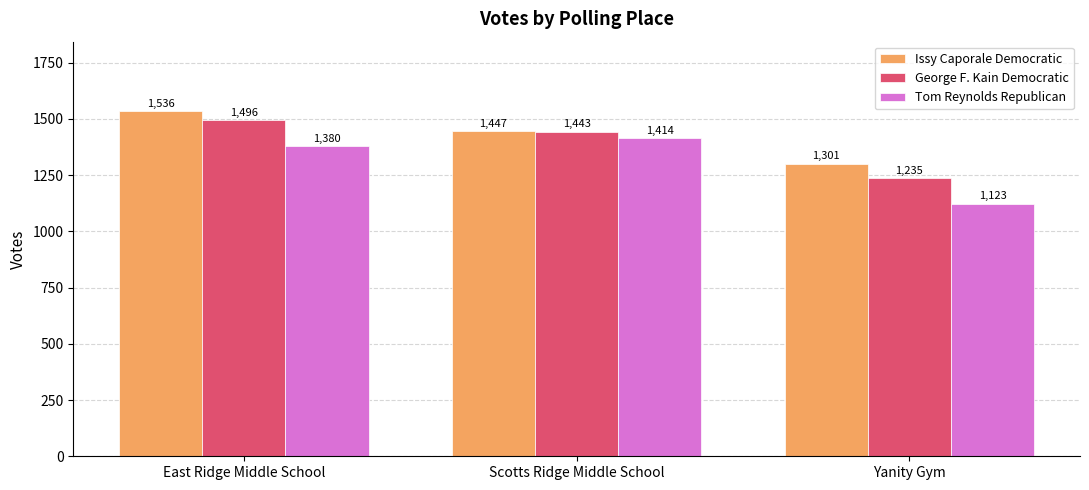

What is the difference between the Issy Caporale Democratic values at Scotts Ridge Middle School and East Ridge Middle School?

89